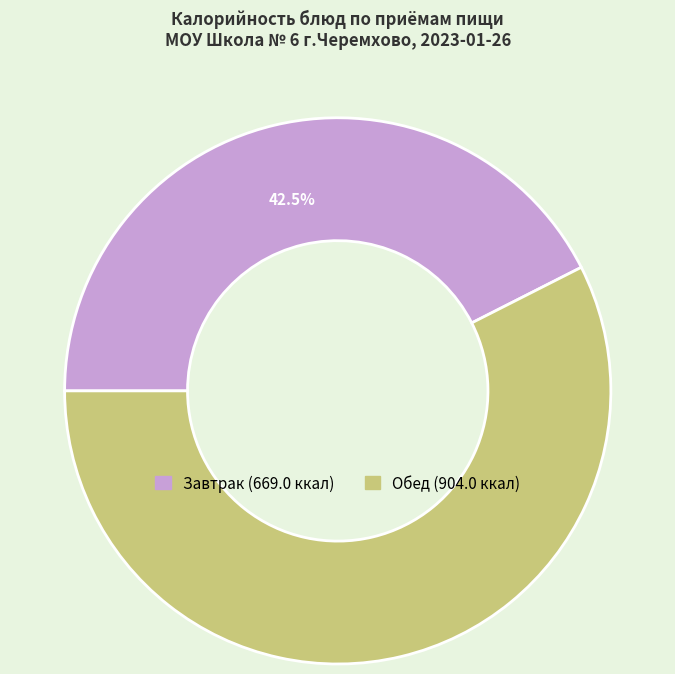

Is there any slice that represents more than half of the pie?

Yes